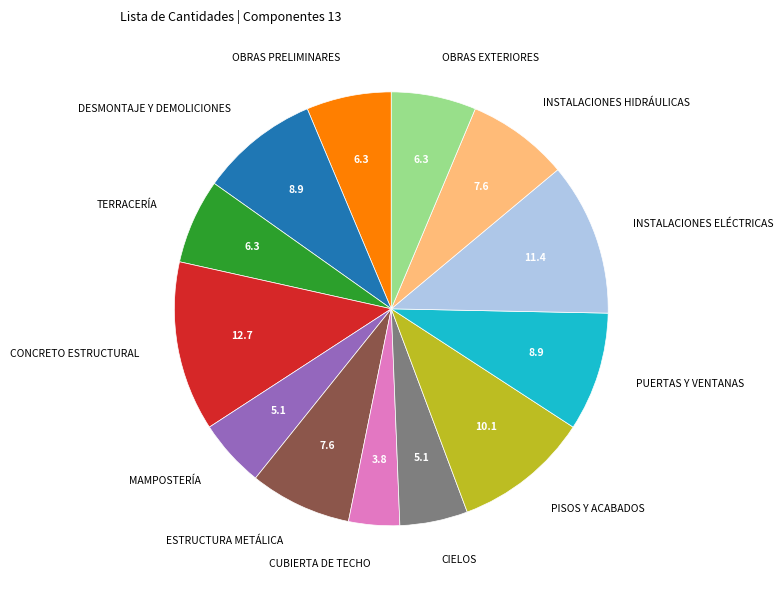

Is the sum of CONCRETO ESTRUCTURAL and CUBIERTA DE TECHO greater than half?

No